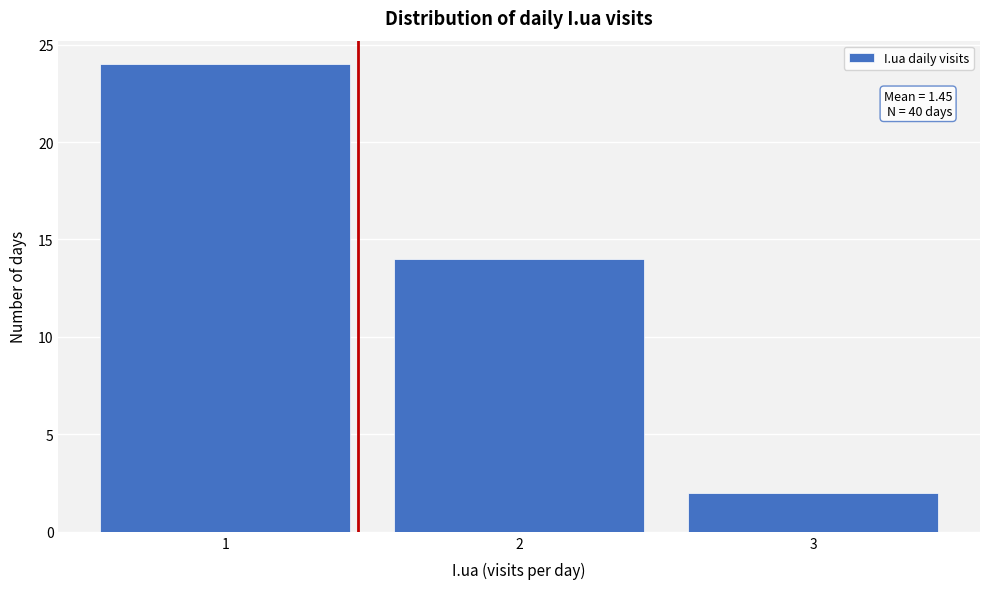

Over which range of the x-axis is the bar tallest?

0.5 to 1.5